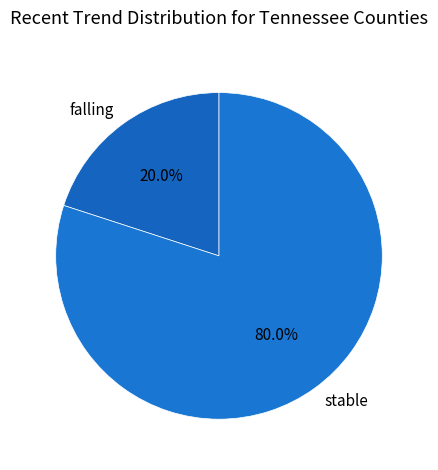

Which category has the smallest portion of the pie?

falling